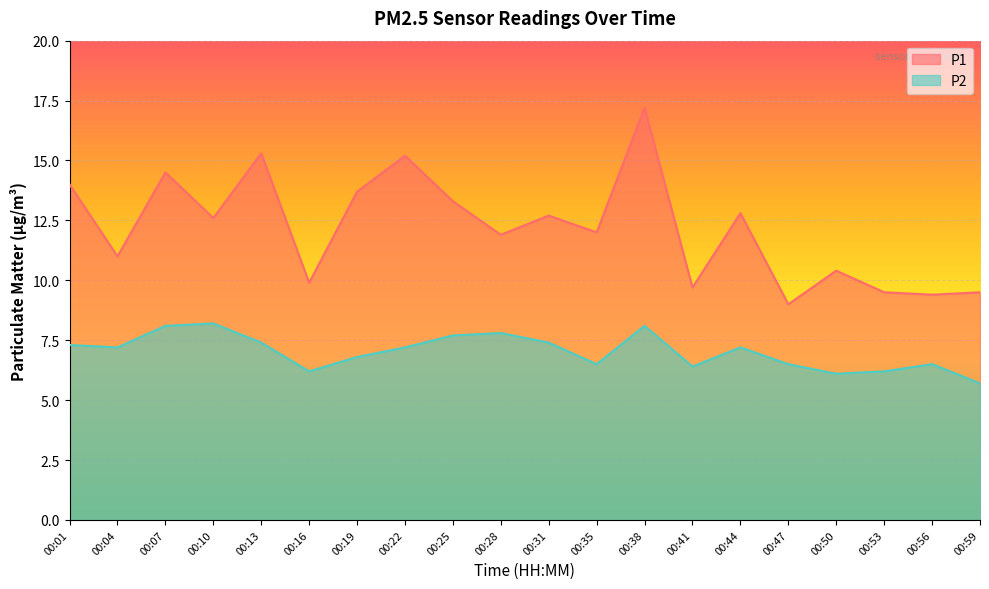

What is the difference between the highest and lowest values at 00:01?

6.7